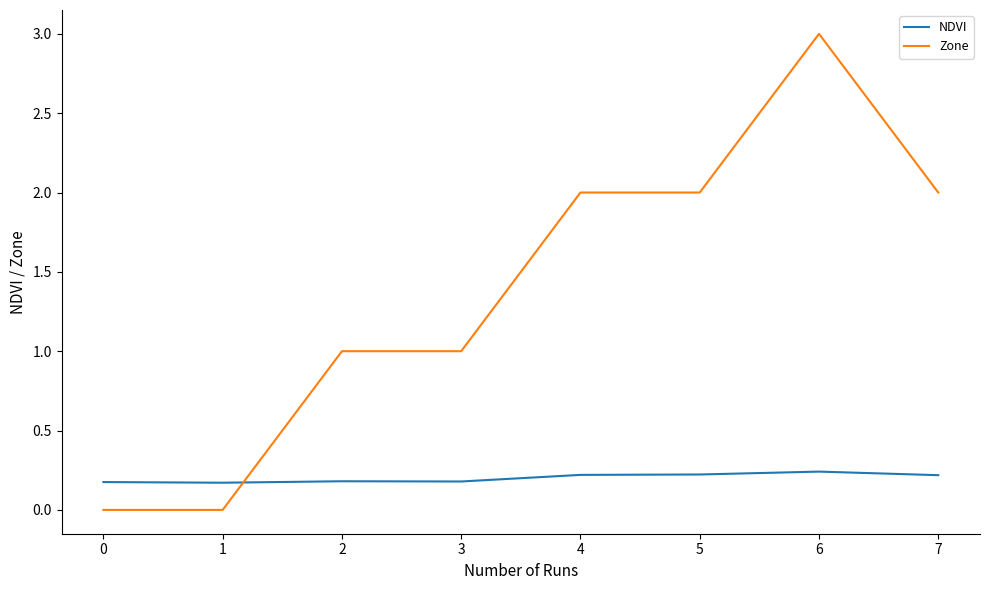

Which series has the widest spread of values?

Zone